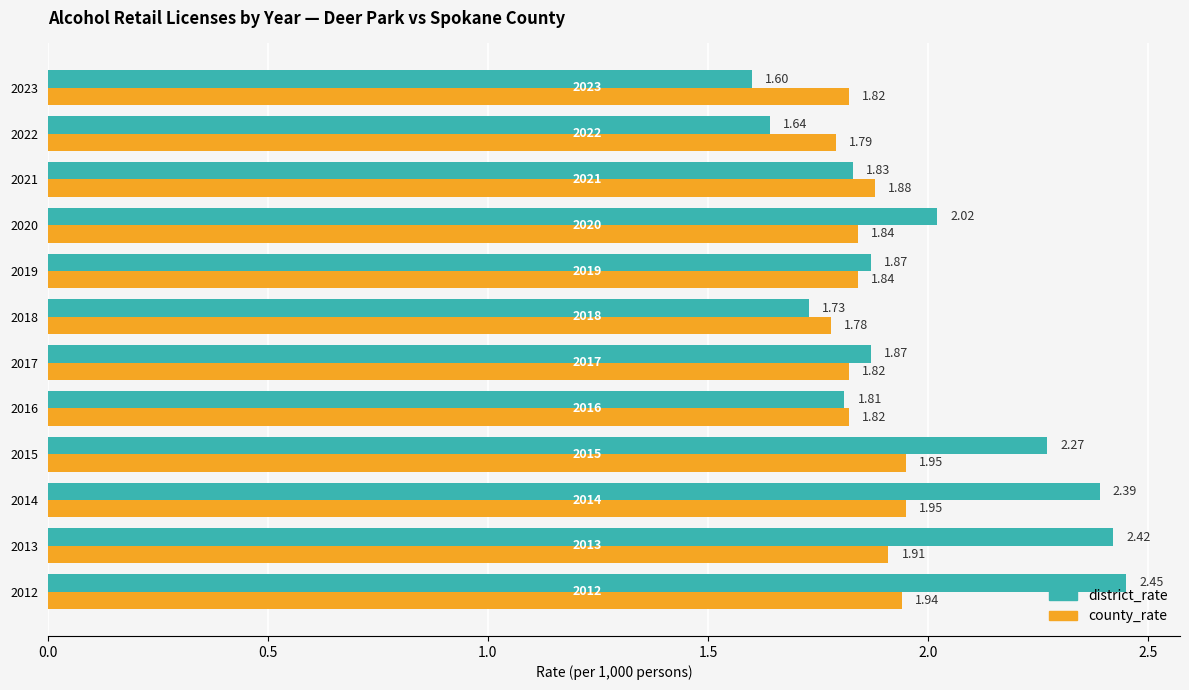

Which series has the widest spread of values?

district_rate